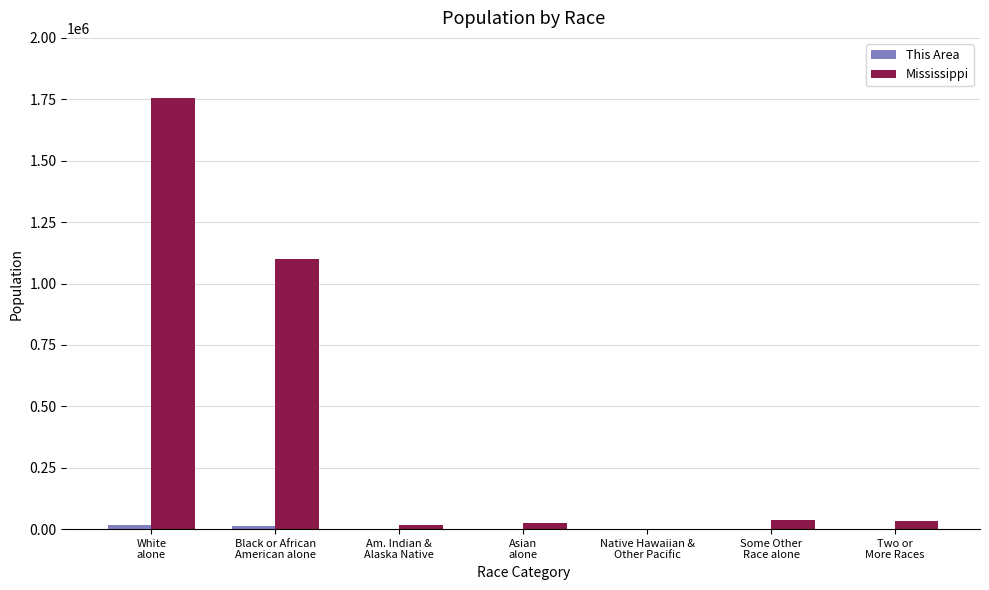

What is the highest value of the Mississippi series?

1754684